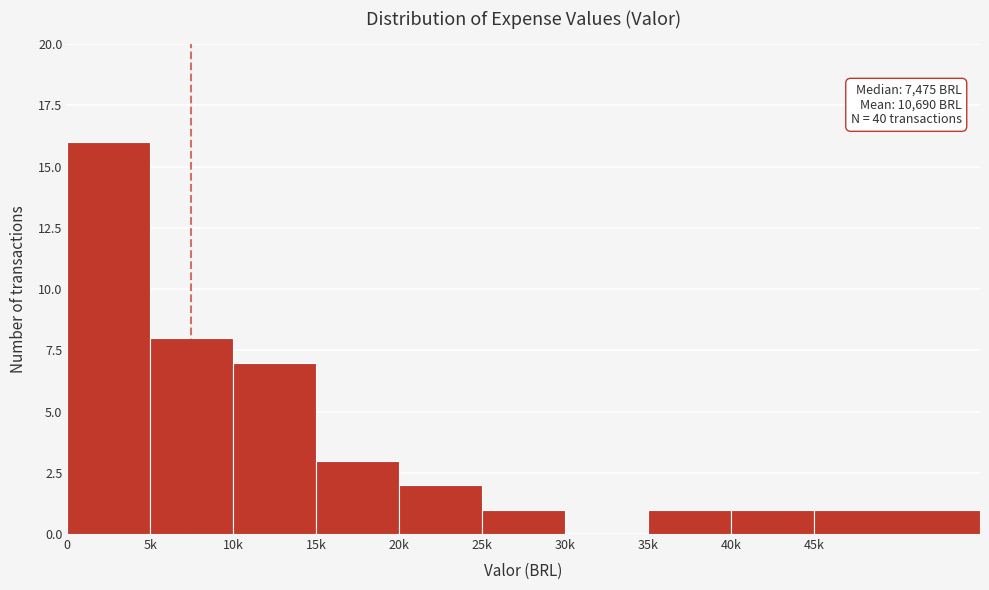

Reading left to right, list all the values displayed in this chart.

0=16	5k=8	10k=7	15k=3	20k=2	25k=1	30k=0	35k=1	40k=1	45k=1